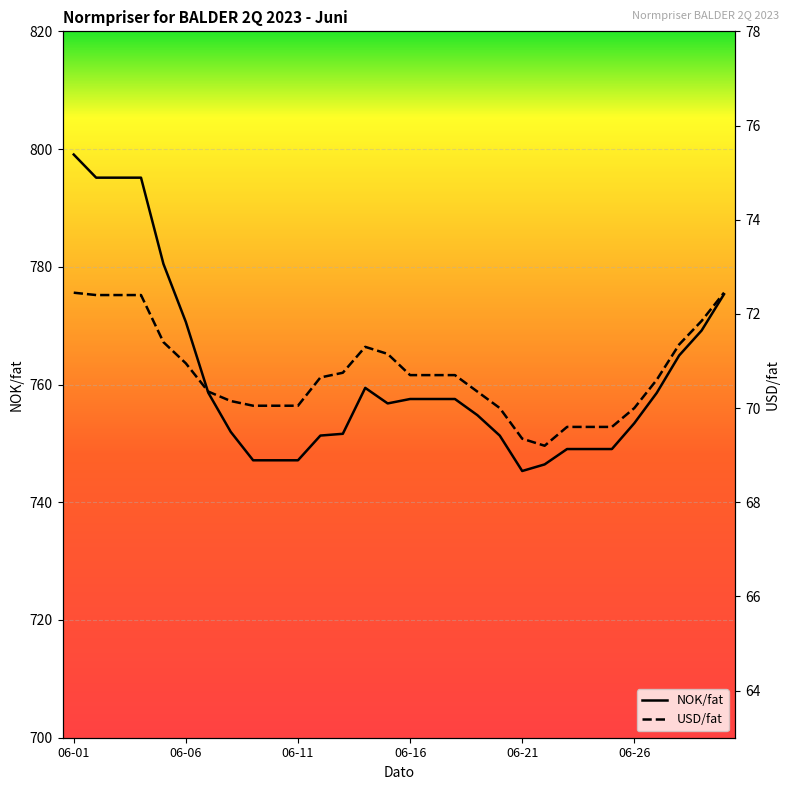

Reading right to left, extract all data points from this chart.

NOK/fat: 775.3	769.2	764.9	758.6	753.4	749.0	749.0	749.0	746.4	745.3	751.3	754.8	757.5	757.5	757.5	756.8	759.4	751.6	751.3	747.1	747.1	747.1	752.0	758.6	770.6	780.5	795.1	795.1	795.1	799.1
USD/fat: 72.5	71.8	71.3	70.6	70.0	69.6	69.6	69.6	69.2	69.3	70.0	70.3	70.7	70.7	70.7	71.2	71.3	70.8	70.7	70.0	70.0	70.0	70.2	70.3	71.0	71.4	72.4	72.4	72.4	72.5